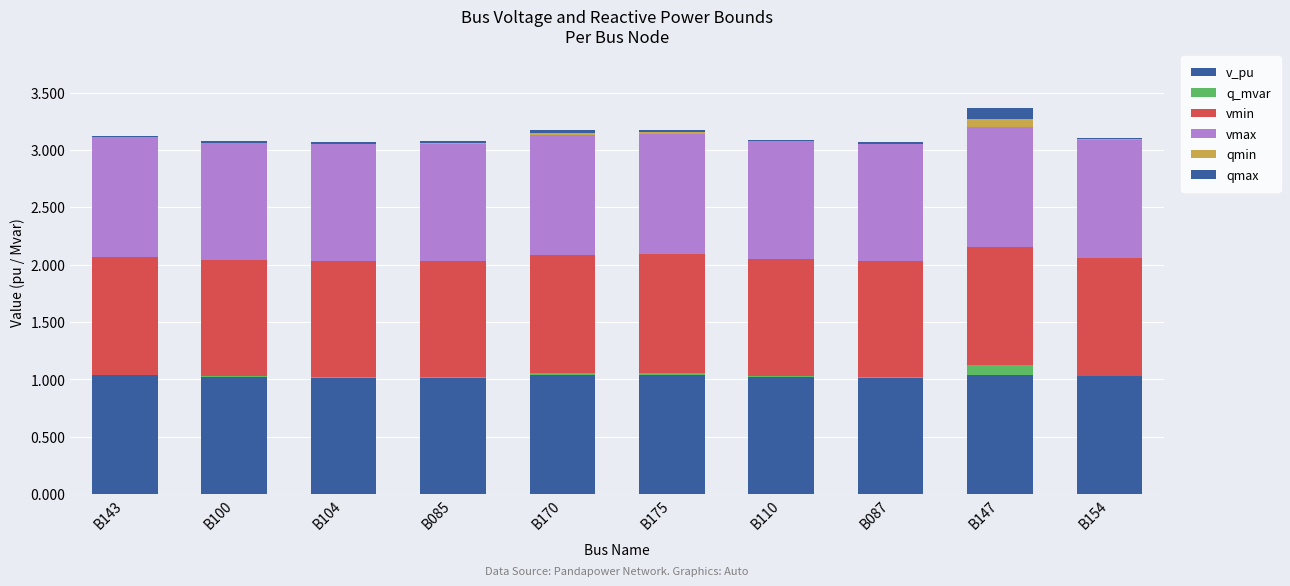

What is the average value of the vmin series?

1.0